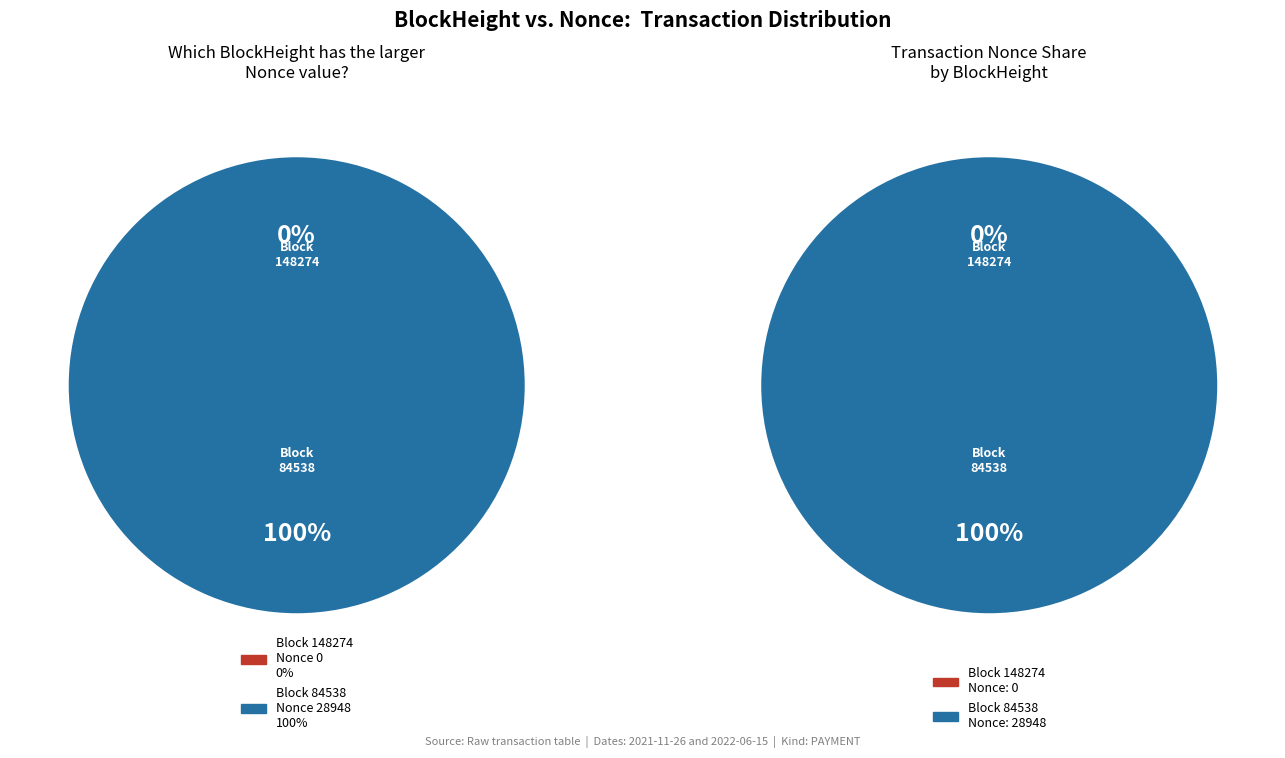

Is it true that 84538 is 100% of the pie?

True